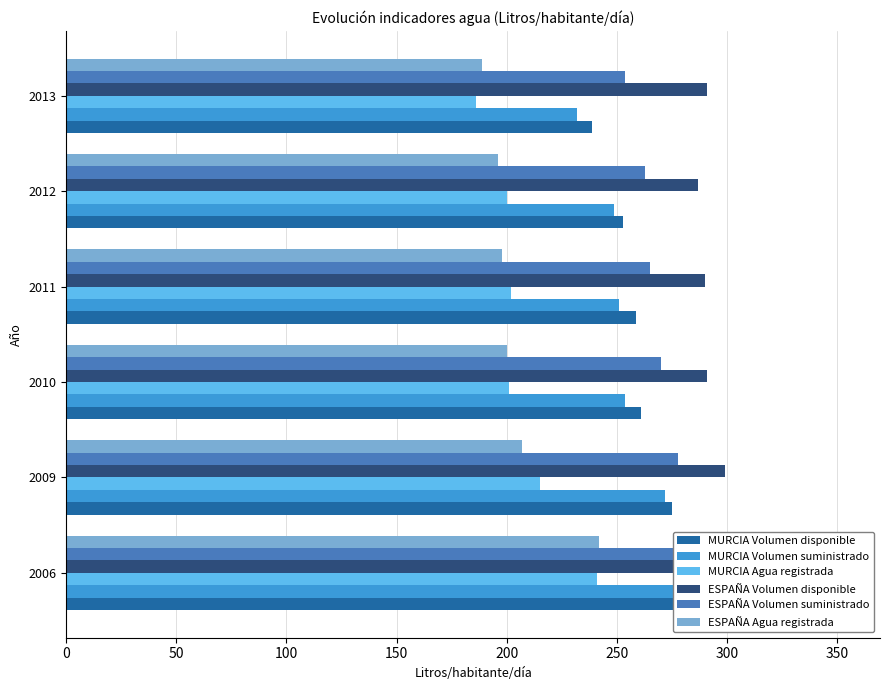

What is the difference between the maximum and minimum values in the ESPAÑA Volumen suministrado series?

36